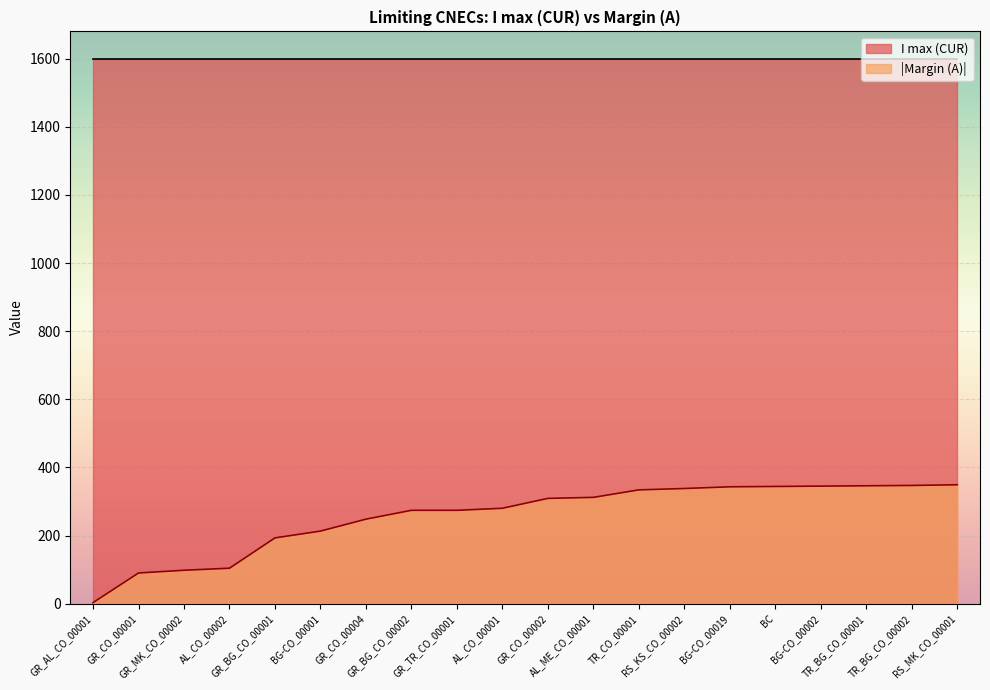

How many lines are shown in the chart?

2